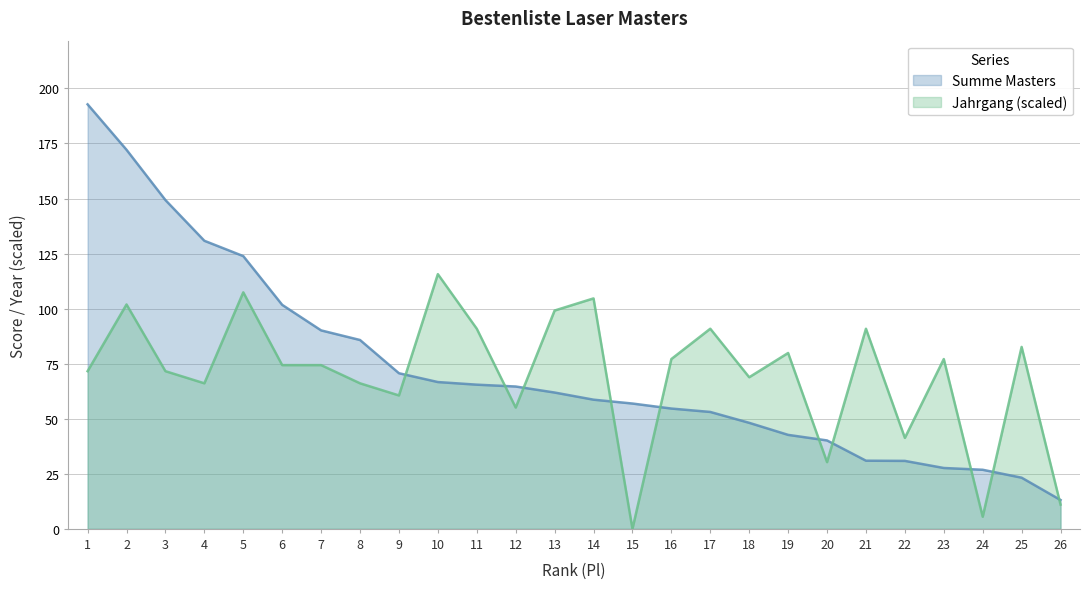

List the series in order of their peak value, highest first.

Summe Masters, Jahrgang (scaled)